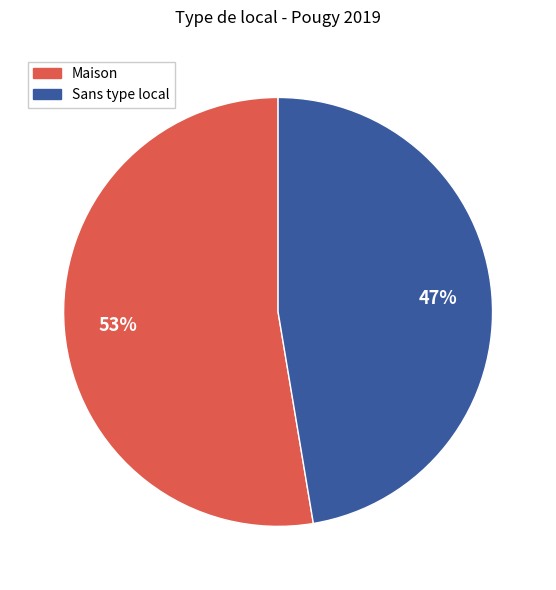

Is there a majority slice in this chart?

Yes